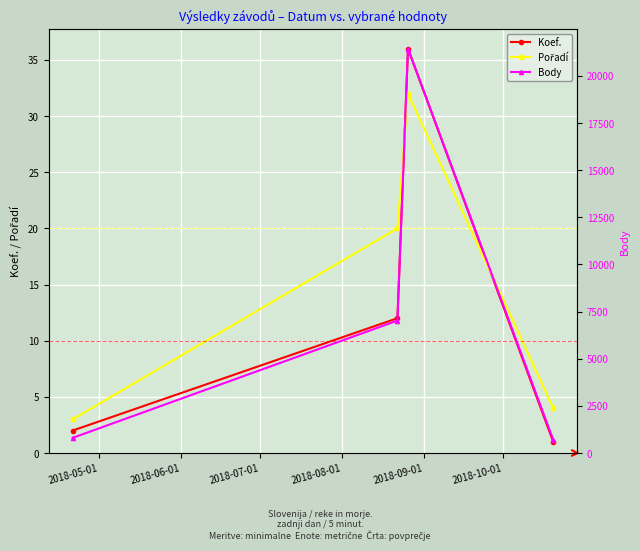

True or false: Pořadí and Body intersect in this chart.

False